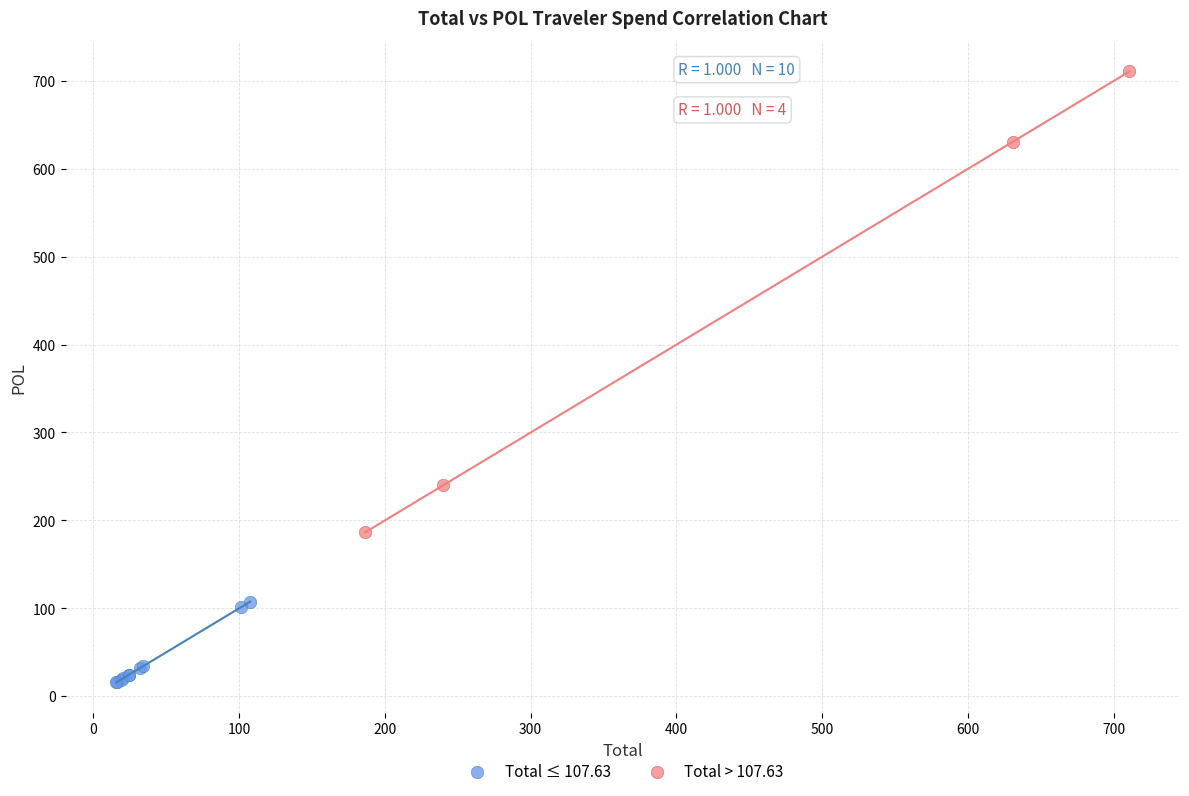

Which series contains the lowest Y value?

Total ≤ 107.63